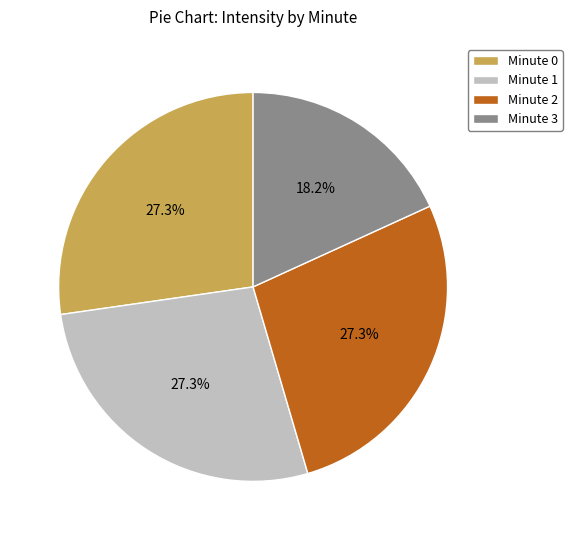

What percentage is NOT represented by Minute 3?

81.8%